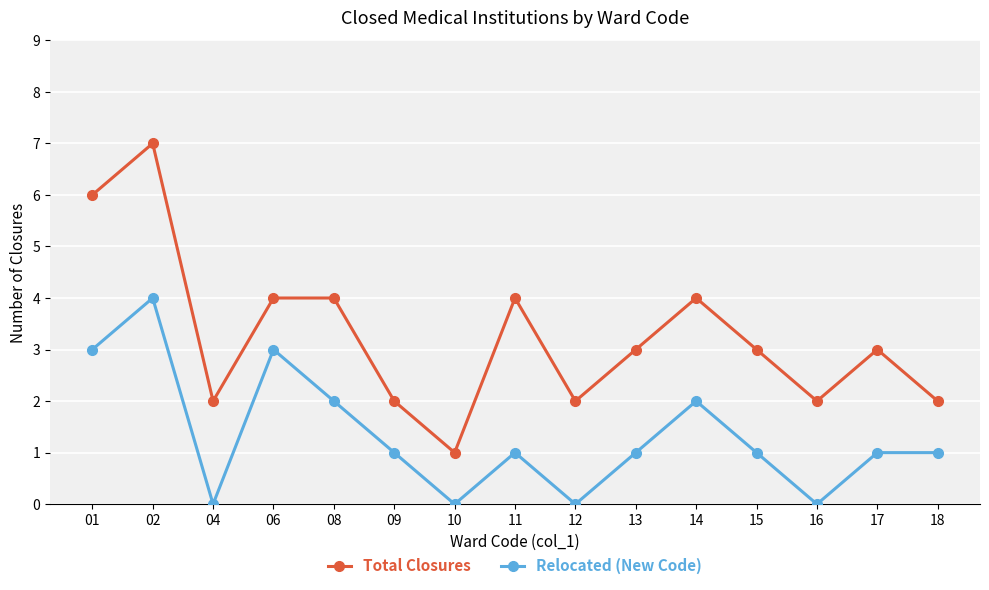

Is this an area chart (filled region under the line)?

No